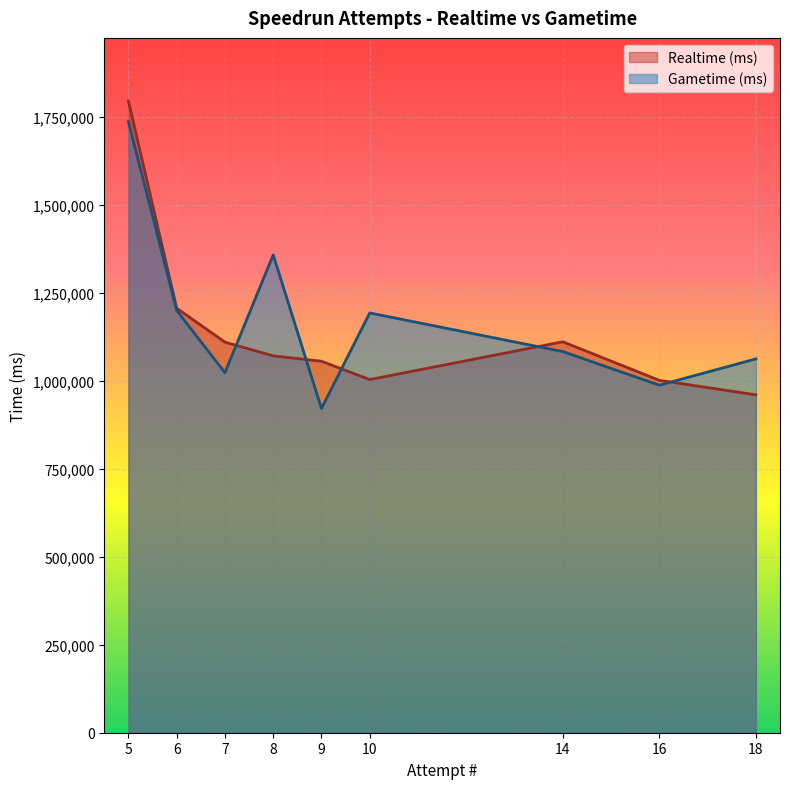

Rank the series by their maximum value, from lowest to highest.

Gametime (ms), Realtime (ms)